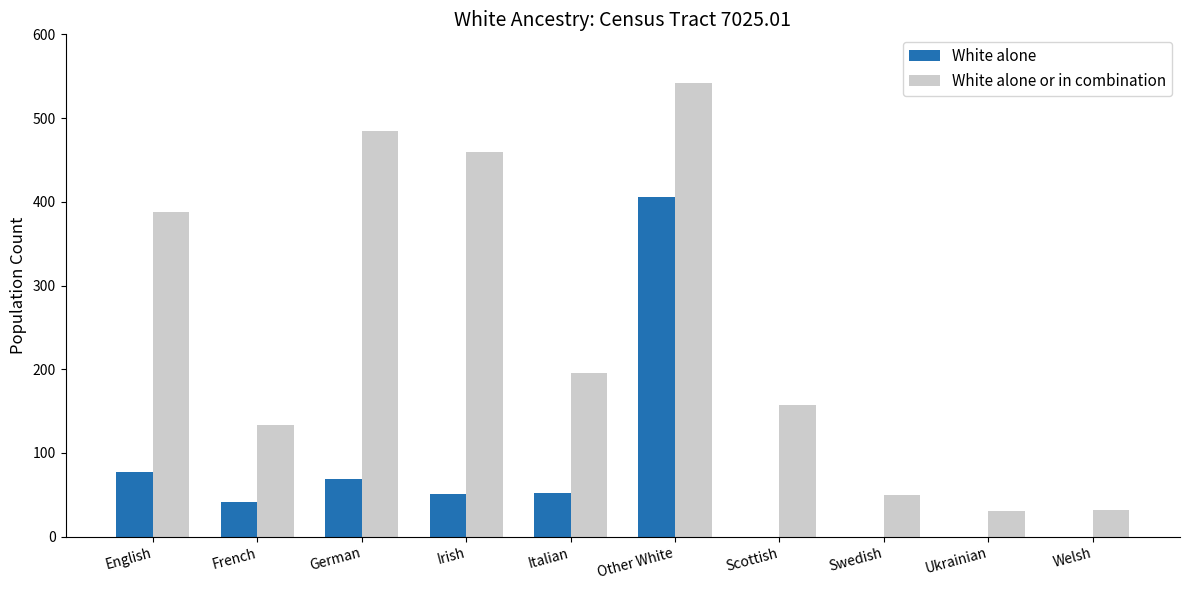

Is the value of White alone at Italian greater than the value of White alone or in combination at English?

No